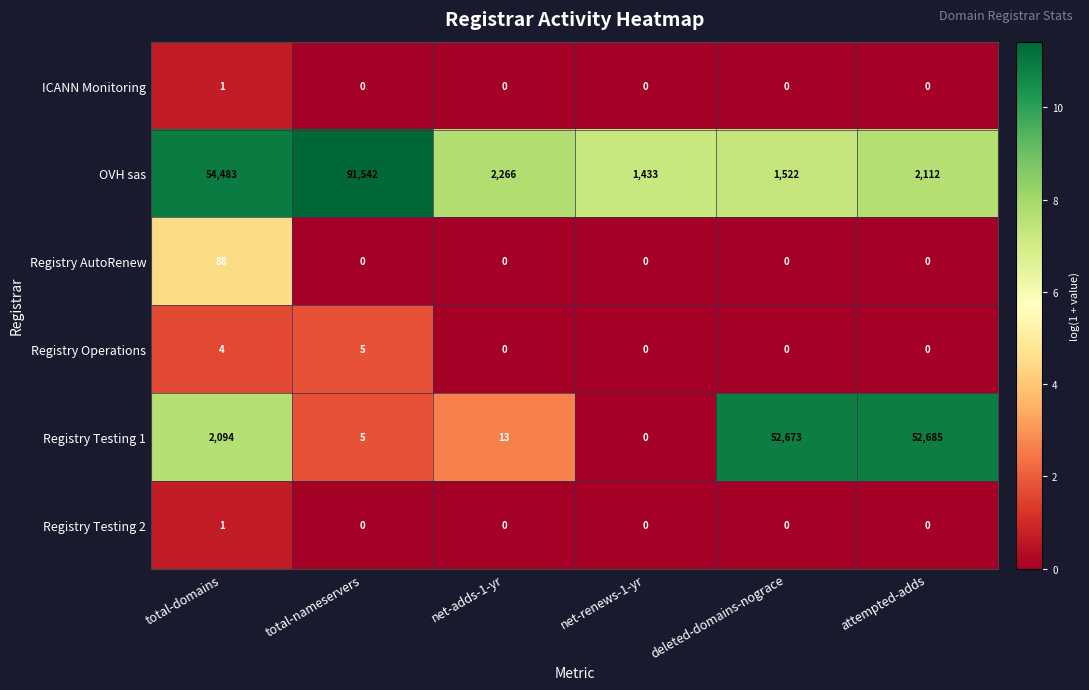

Between total-domains and attempted-adds, which series saw the biggest shift?

OVH sas